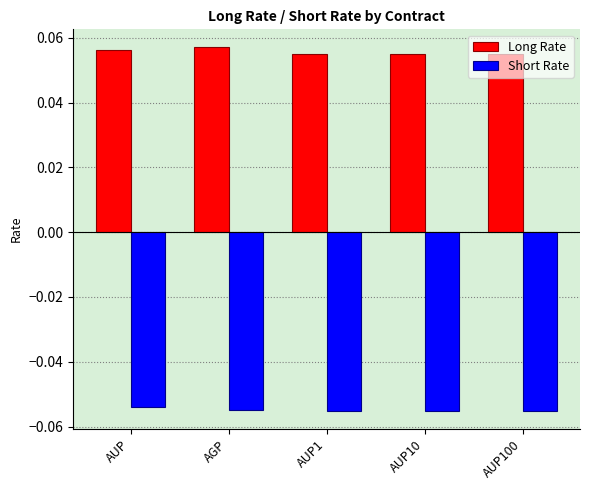

What are all the series names shown in the legend?

Long Rate, Short Rate